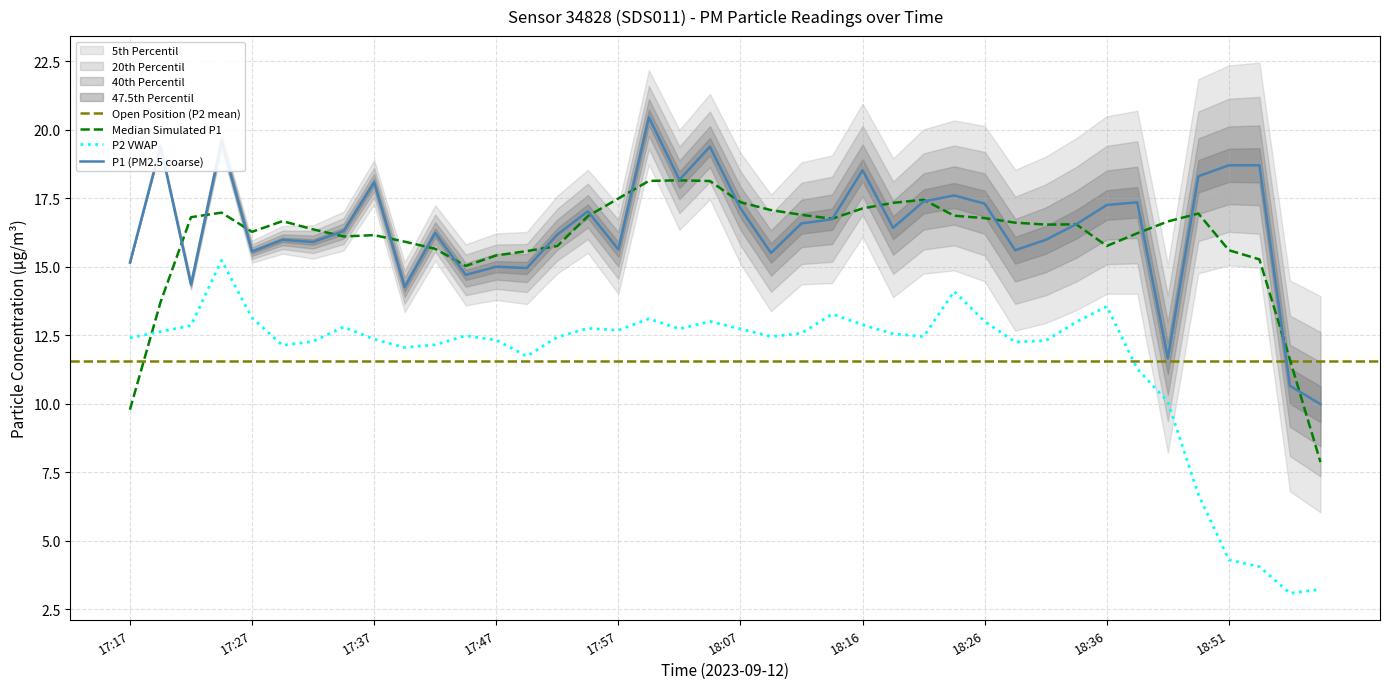

Does the chart have visible grid lines?

Yes